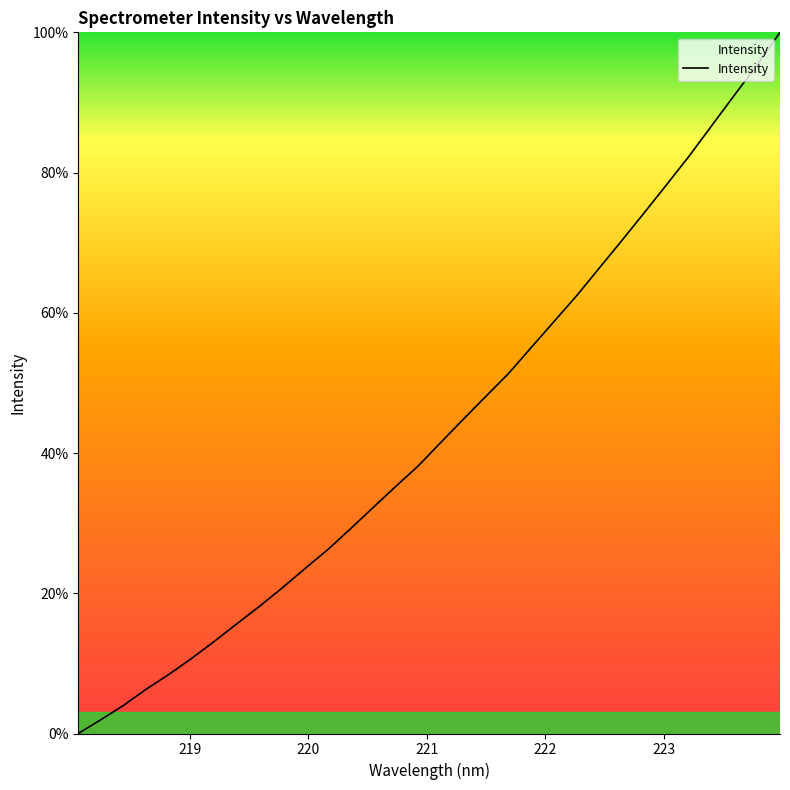

What is the greatest value displayed?

100.0